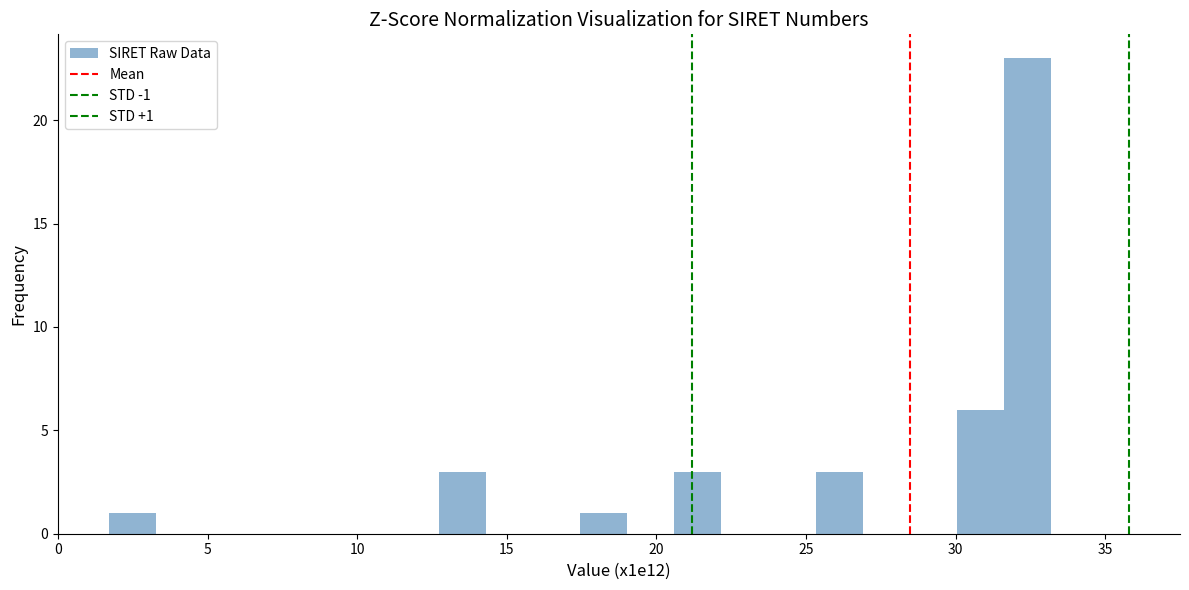

Read against the x-axis, roughly where is the centre of the tallest bar?

32.5